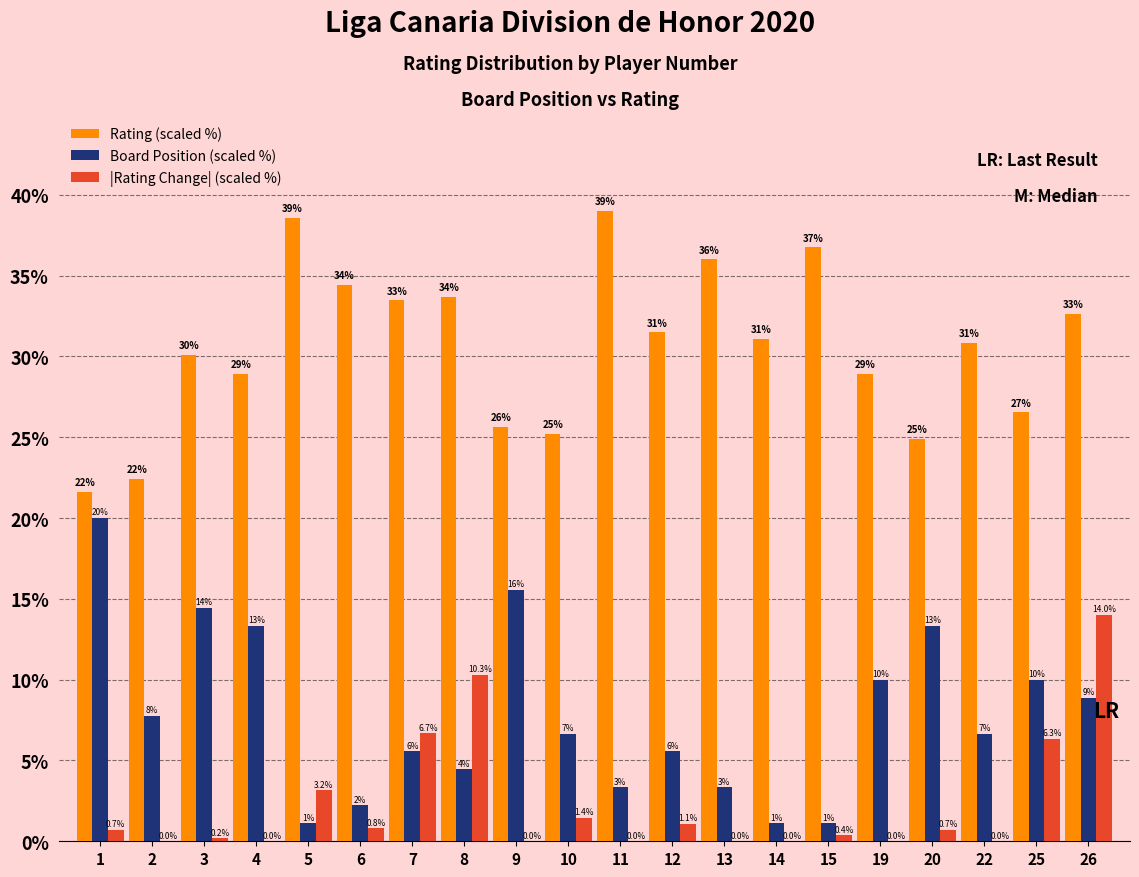

What is the maximum value shown in the chart?

39.0